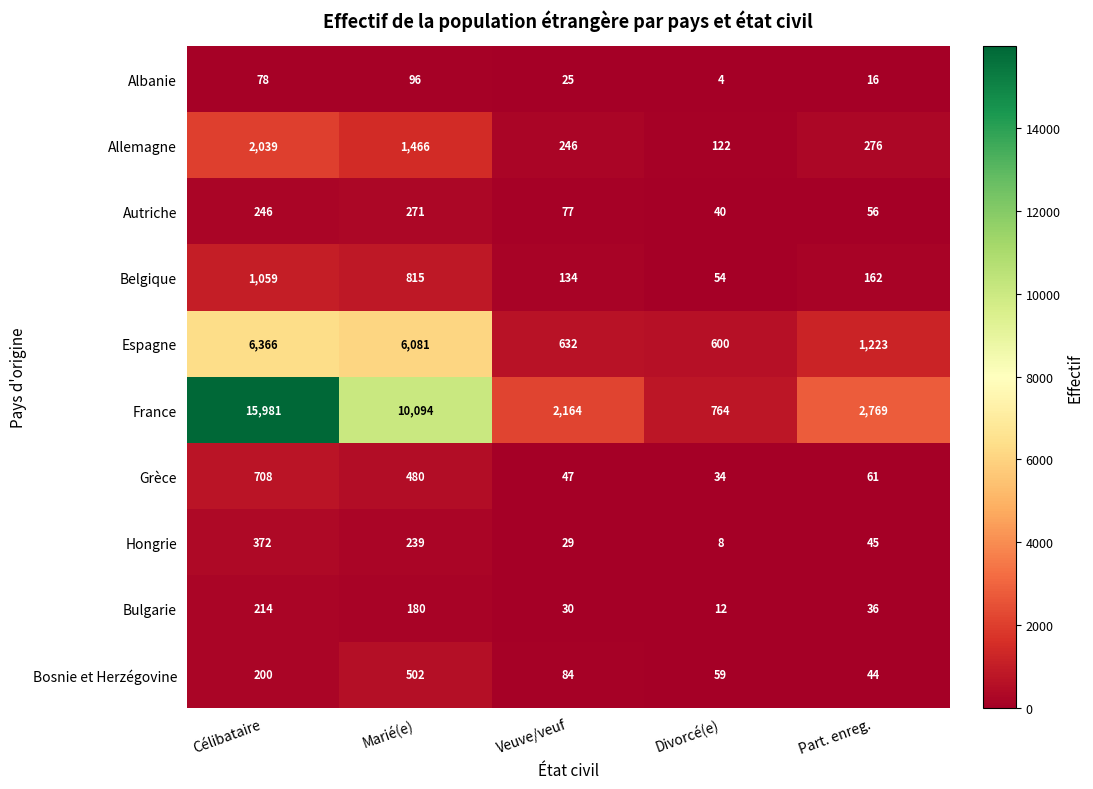

What is the minimum value shown in the chart?

4